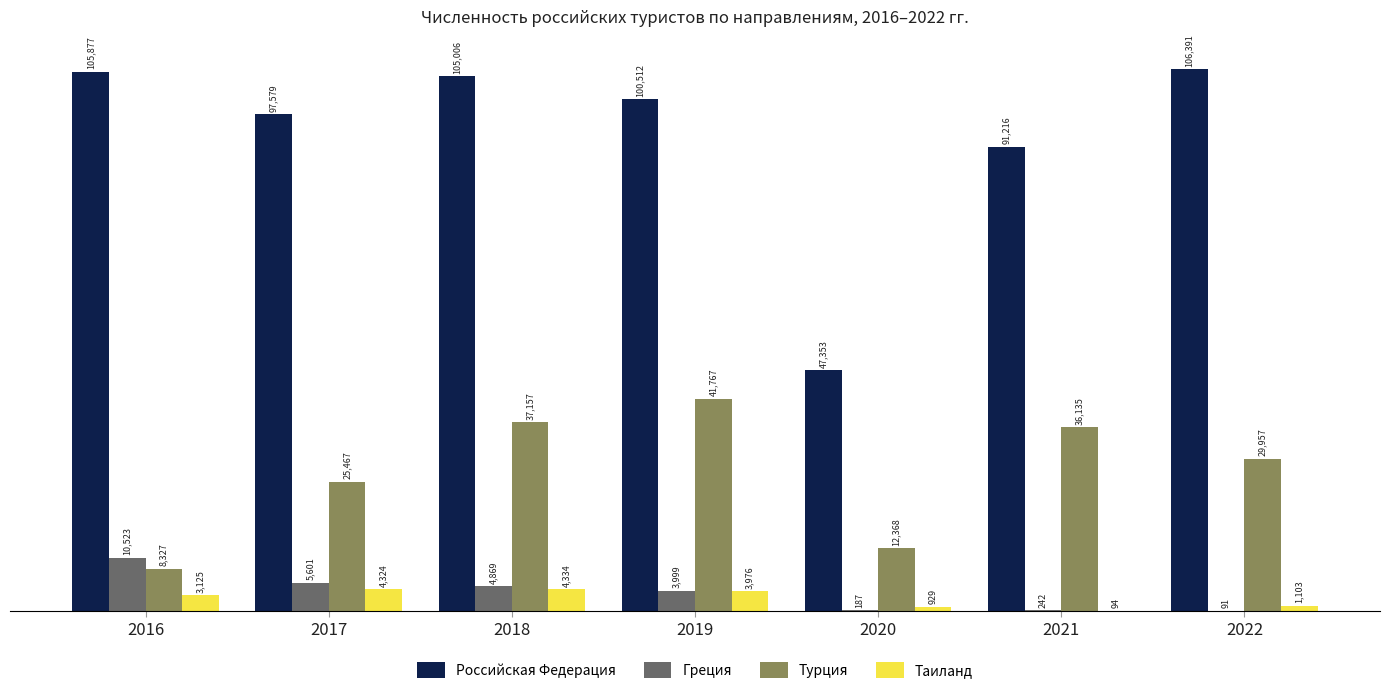

What is the total value across all series at 2022?

137542